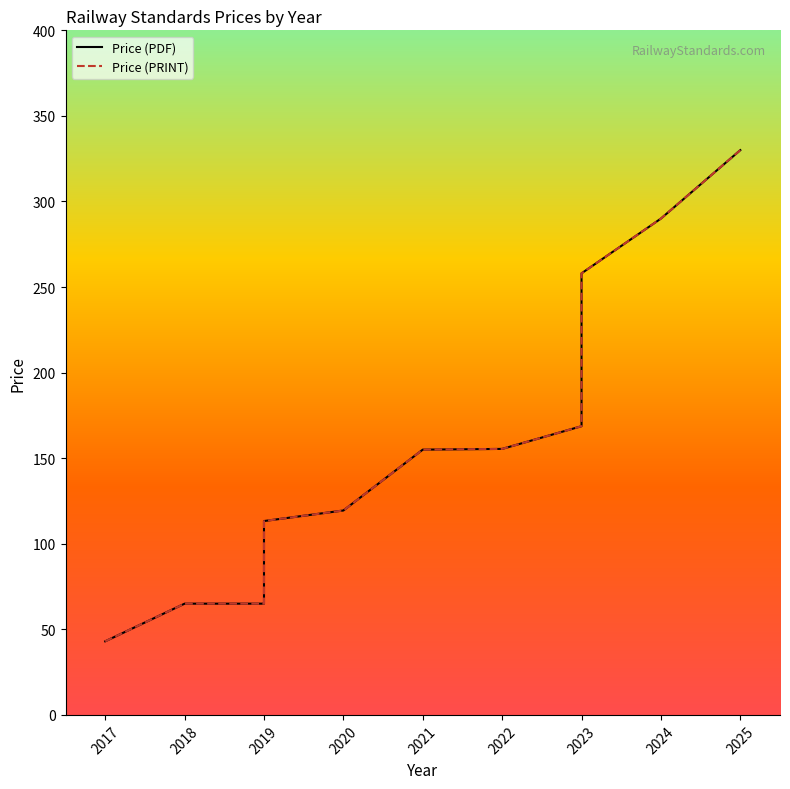

List the series in order of their peak value, highest first.

Price (PDF), Price (PRINT)